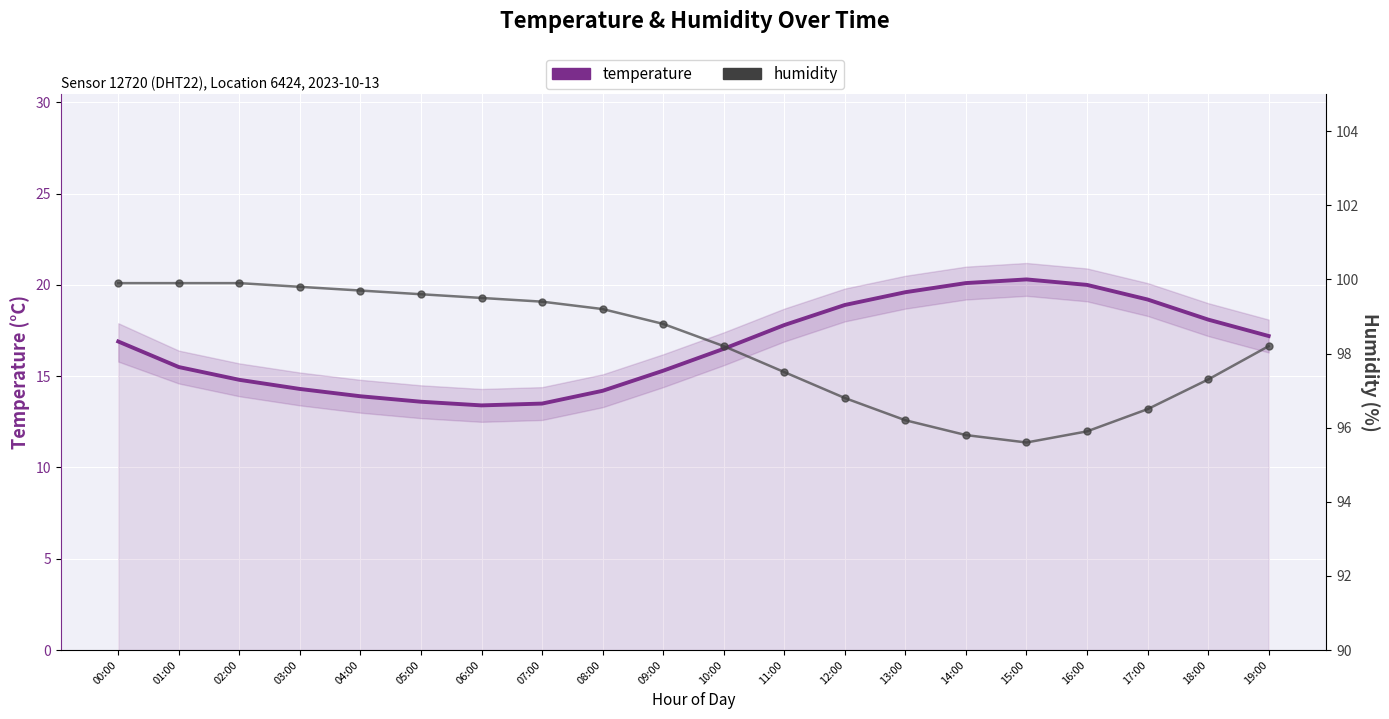

Which series reaches the minimum Y coordinate?

temperature